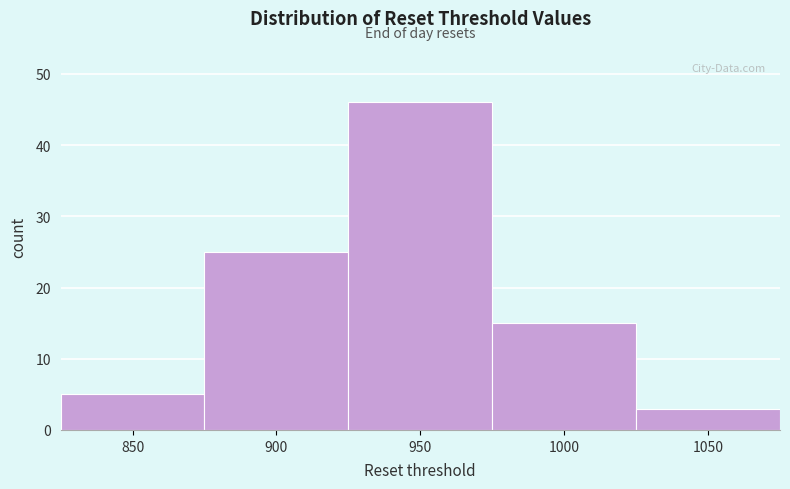

Reading left to right, extract all data points from this chart.

5	25	46	15	3